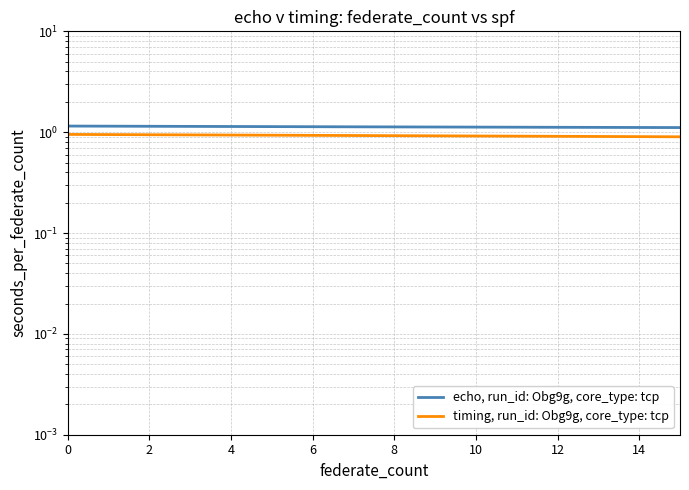

Reading left to right, extract all data points from this chart.

echo, run_id: Obg9g, core_type: tcp: 1.1	1.1	1.1	1.1	1.1	1.1	1.1	1.1	1.1	1.1	1.1	1.1	1.1	1.1	1.1	1.1	1.1	1.1	1.1	1.1
timing, run_id: Obg9g, core_type: tcp: 0.9	0.9	0.9	0.9	0.9	0.9	0.9	0.9	0.9	0.9	0.9	0.9	0.9	0.9	0.9	0.9	0.9	0.9	0.9	0.9